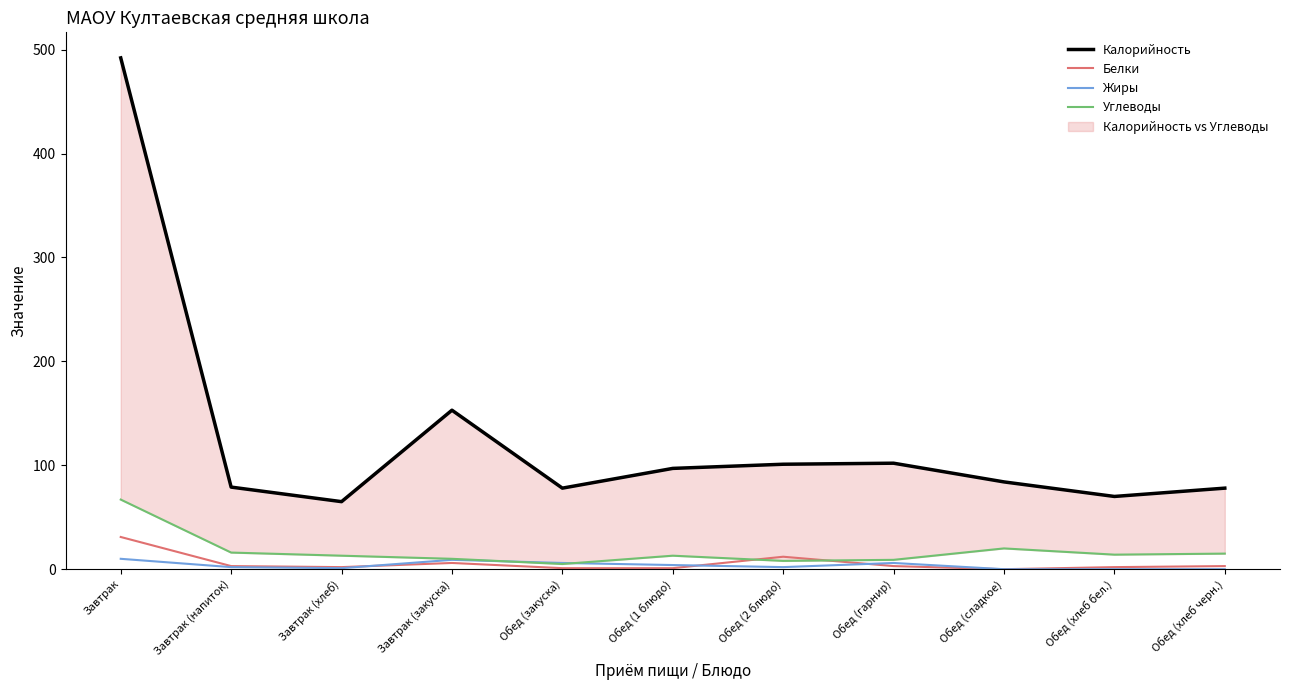

Which category has the highest value in the Жиры series?

Завтрак